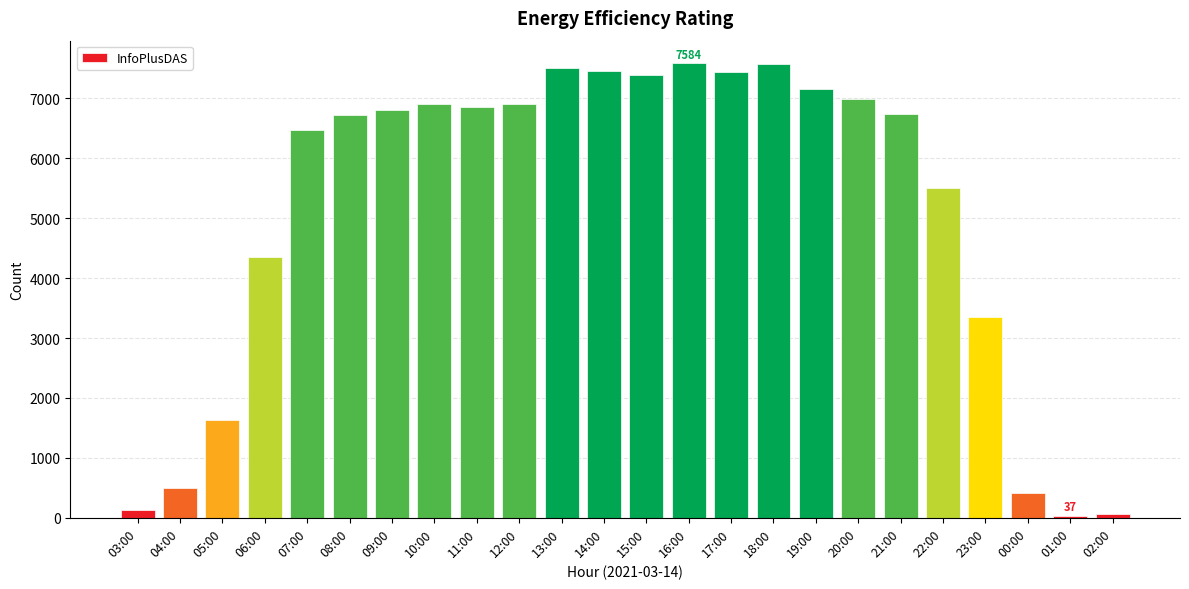

What is the label of the 17th bar from the left?

19:00